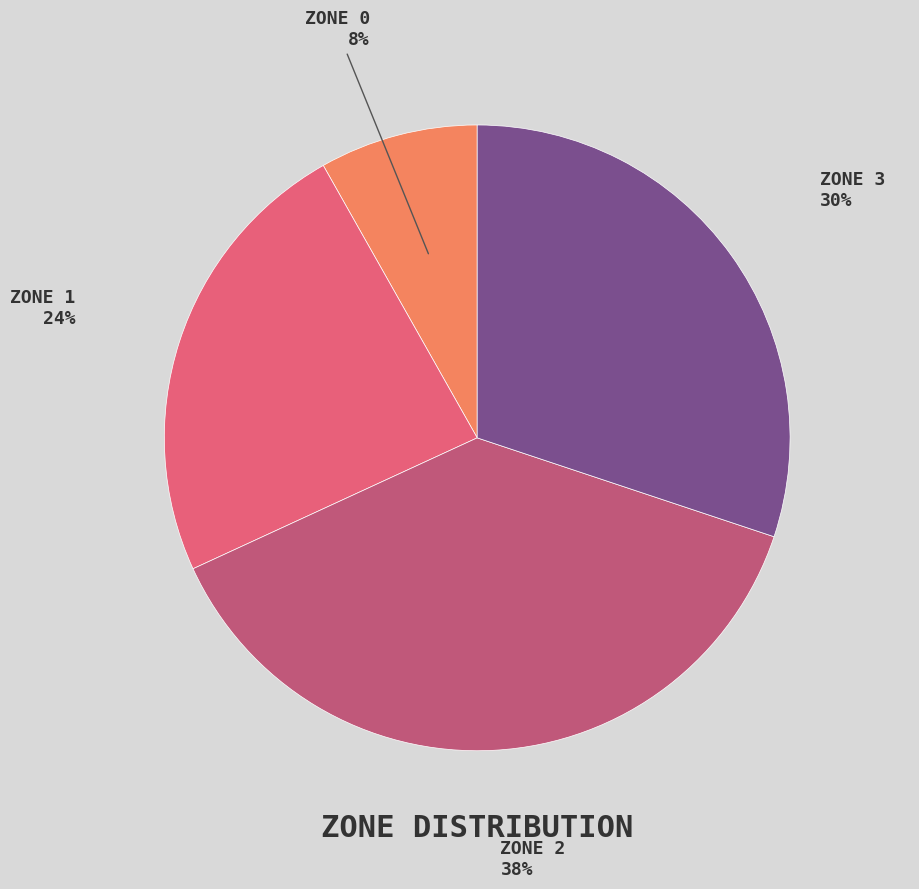

To the nearest percent, what is the difference between the largest and smallest slice percentages?

30%